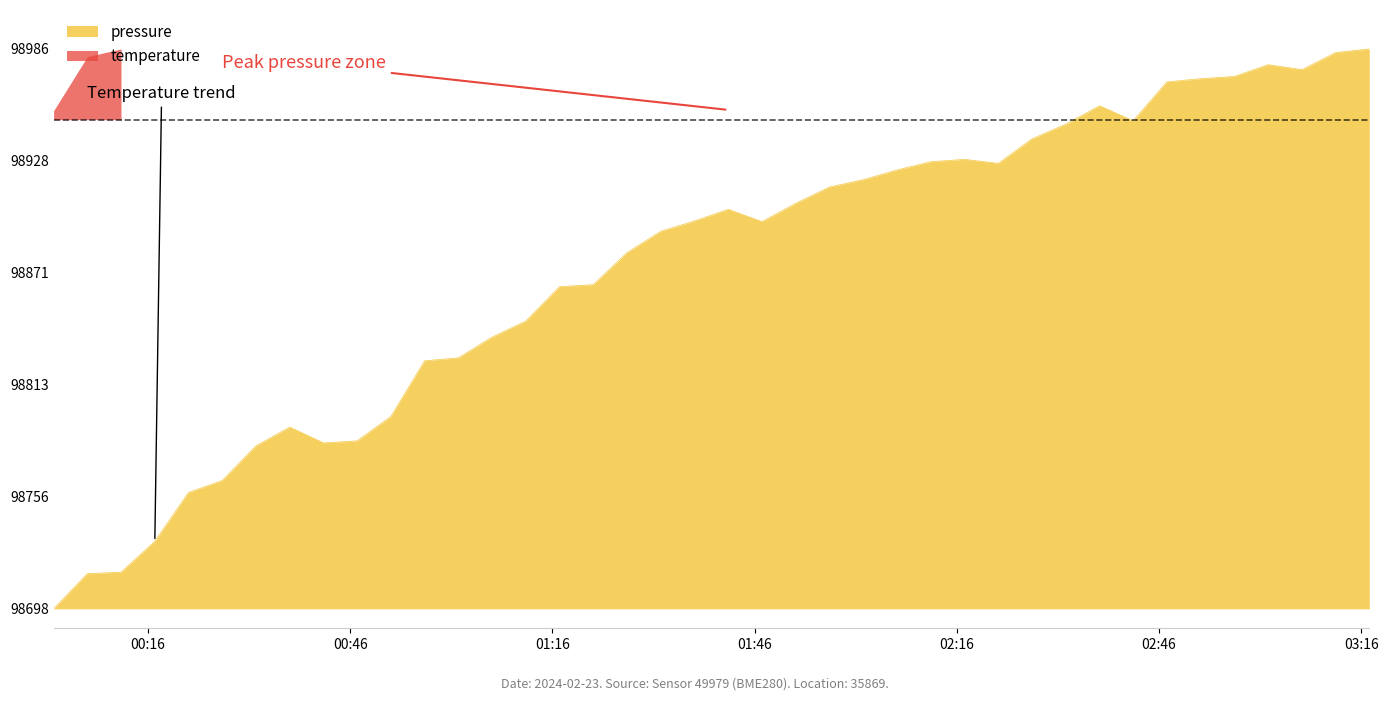

What is the ratio of the value at 2024-02-23T01:12:03 to the value at 2024-02-23T02:02:08?

1.0